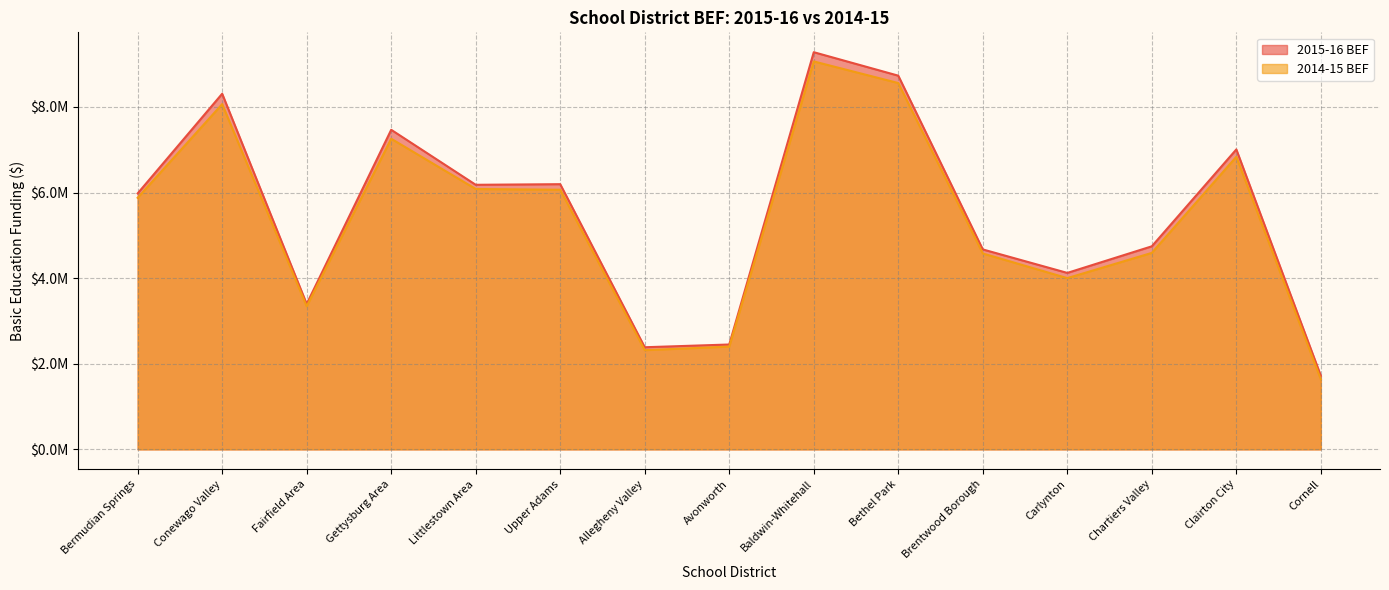

List the labels in order of 2015-16 BEF value, largest first.

Baldwin-Whitehall, Bethel Park, Conewago Valley, Gettysburg Area, Clairton City, Upper Adams, Littlestown Area, Bermudian Springs, Chartiers Valley, Brentwood Borough, Carlynton, Fairfield Area, Avonworth, Allegheny Valley, Cornell